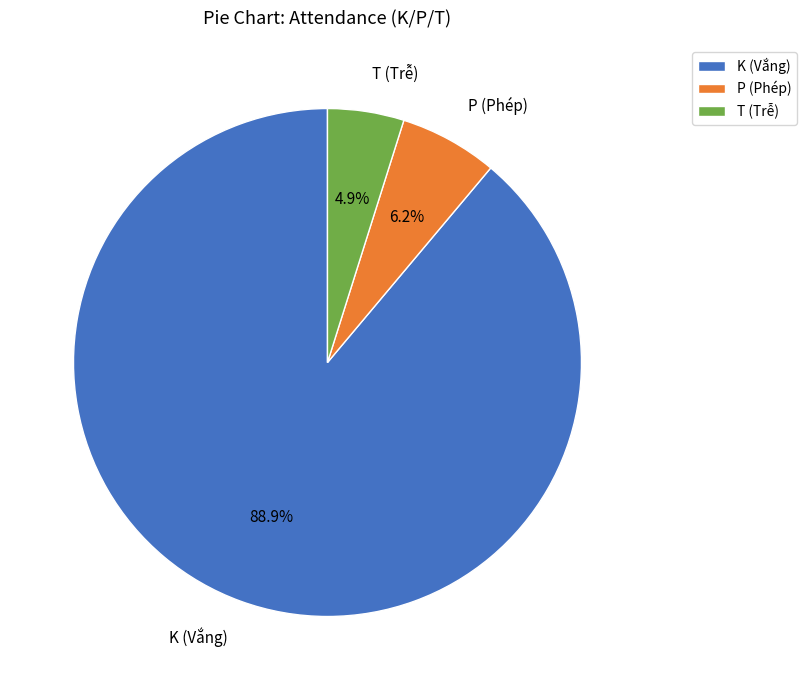

What is the largest slice in the pie chart?

K